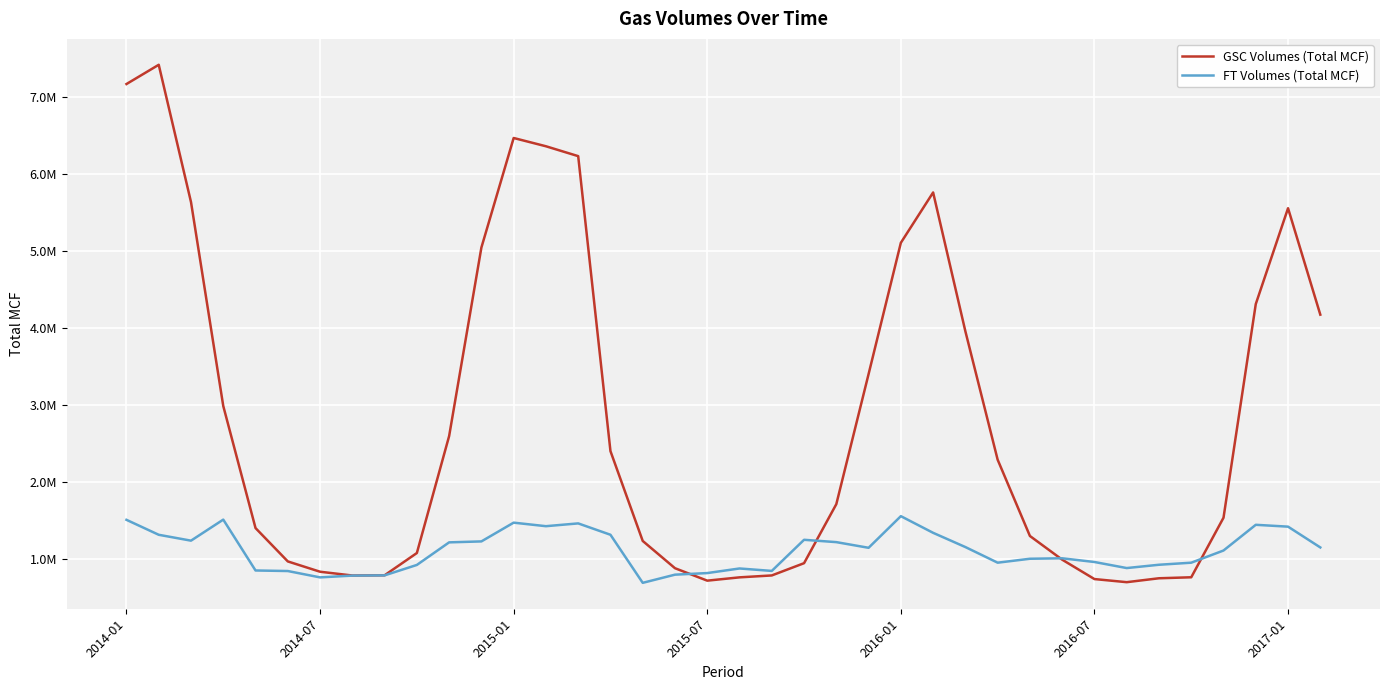

Which series has the largest total across all categories?

GSC Volumes (Total MCF)